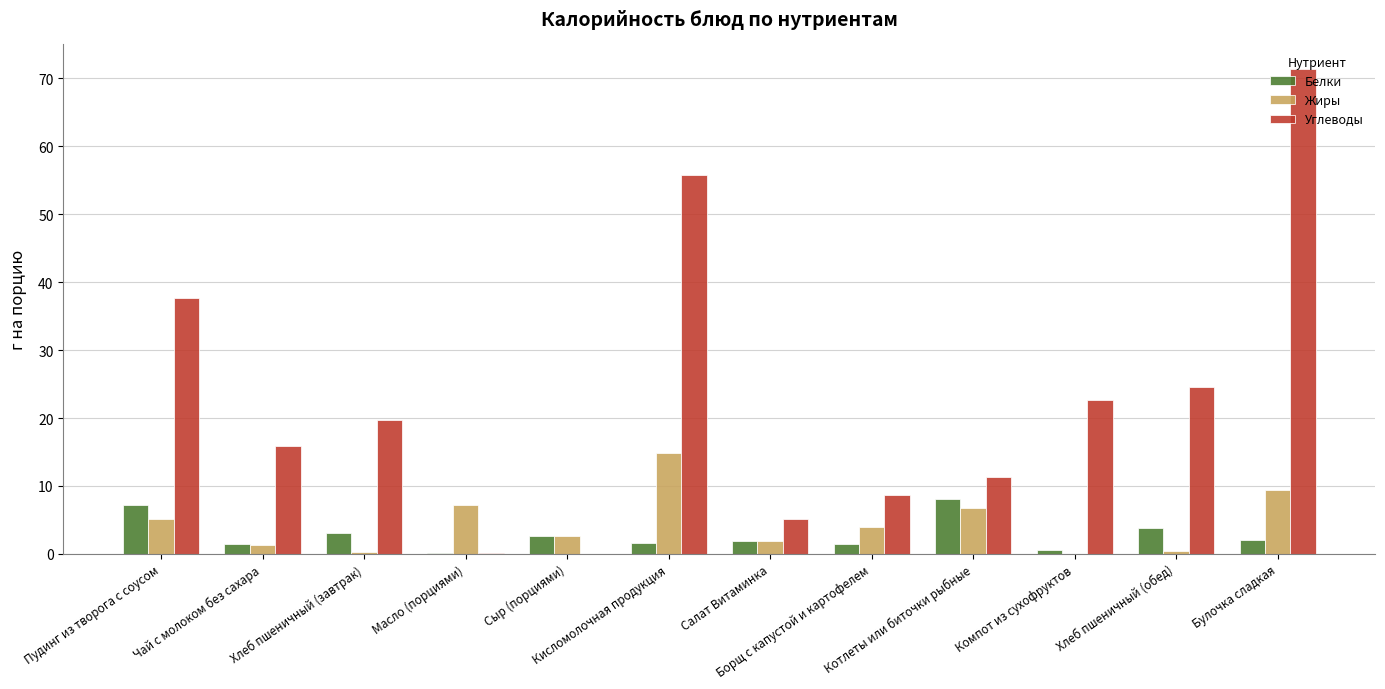

How many groups of bars are there?

12